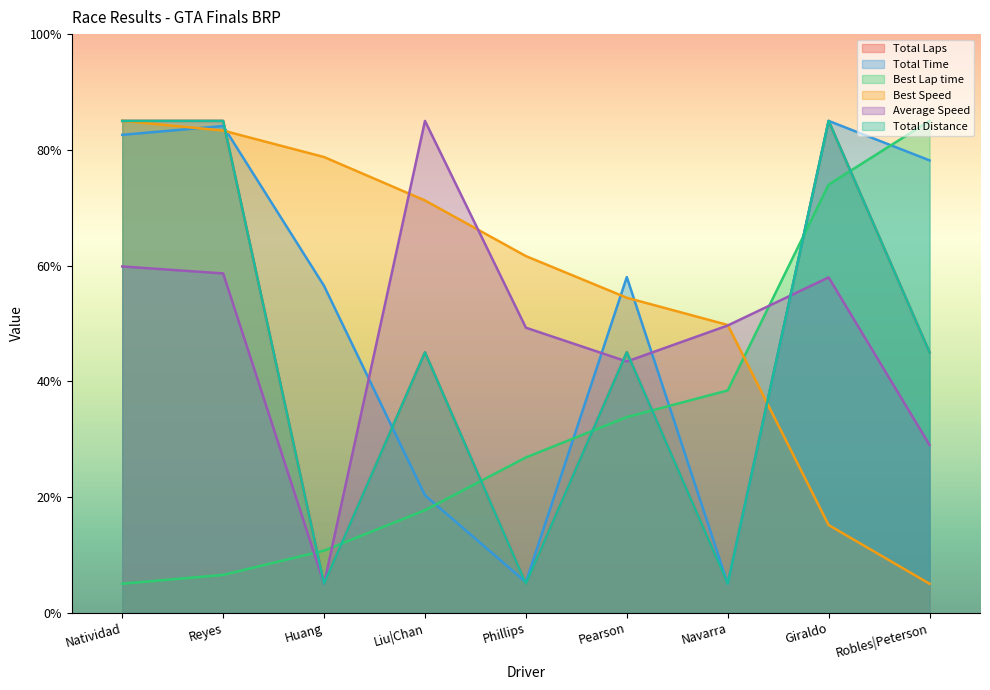

The Best Lap time series shows 17.9 at Pearson. True or false?

False